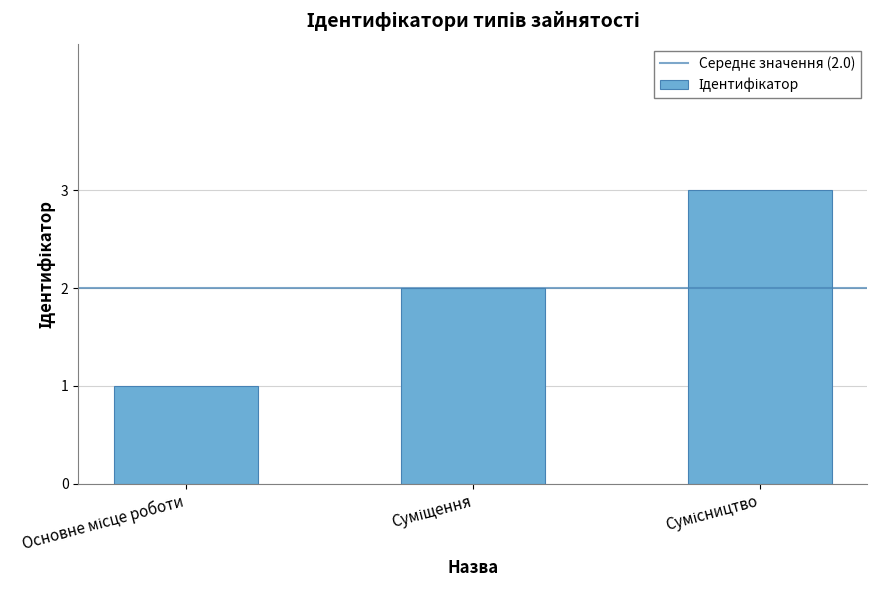

How many bars are there in total?

3